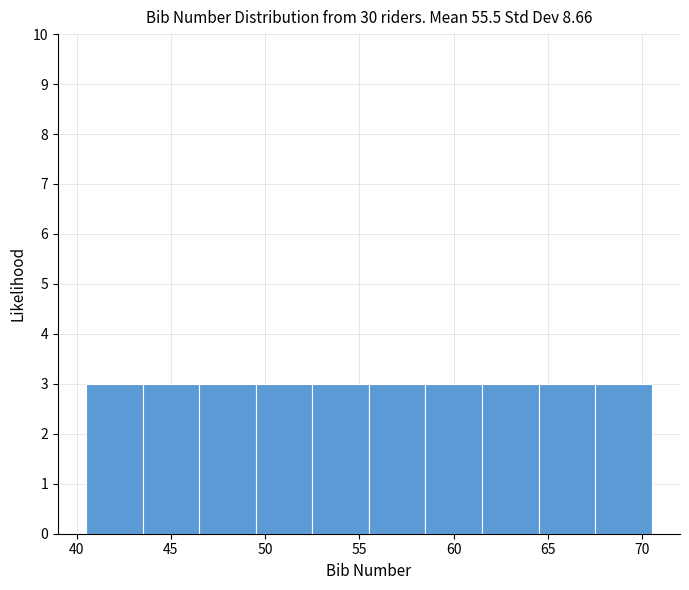

Reading left to right, list every bar in this chart as the range it spans on the x-axis followed by its height. The values are not printed on the chart, so give them approximately, as read against the axis.

40.5 to 43.5: 3
43.5 to 46.5: 3
46.5 to 49.5: 3
49.5 to 52.5: 3
52.5 to 55.5: 3
55.5 to 58.5: 3
58.5 to 61.5: 3
61.5 to 64.5: 3
64.5 to 67.5: 3
67.5 to 70.5: 3